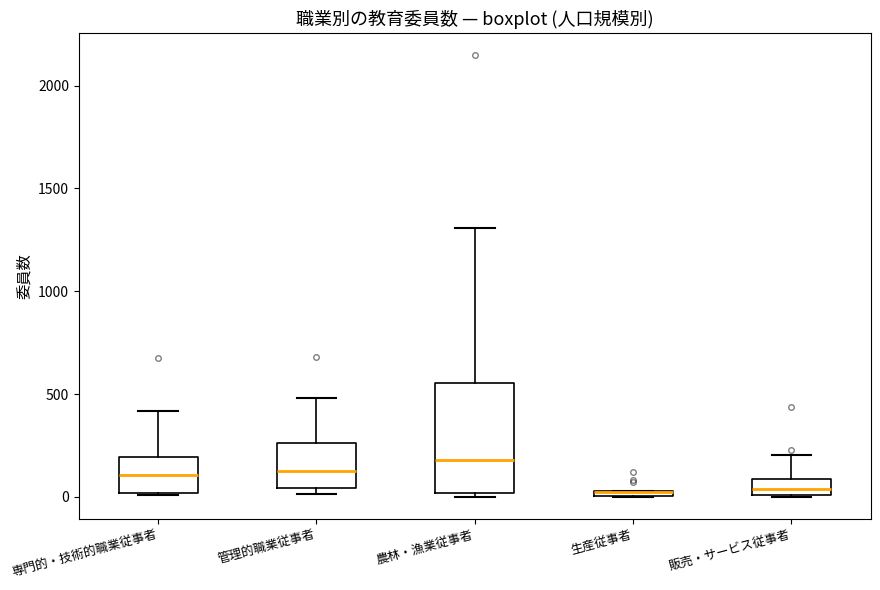

Where is the upper edge of the box for 販売・サービス従事者 on the y-axis? The values are not printed on the chart, so give them approximately, as read against the axis.

100